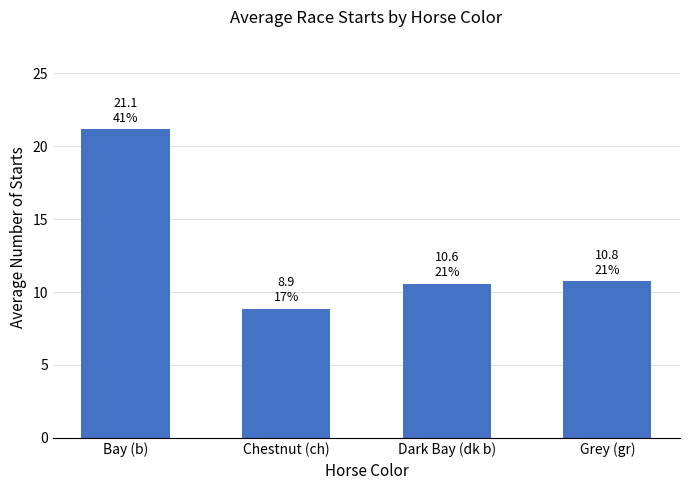

What is the minimum value shown in the chart?

8.9